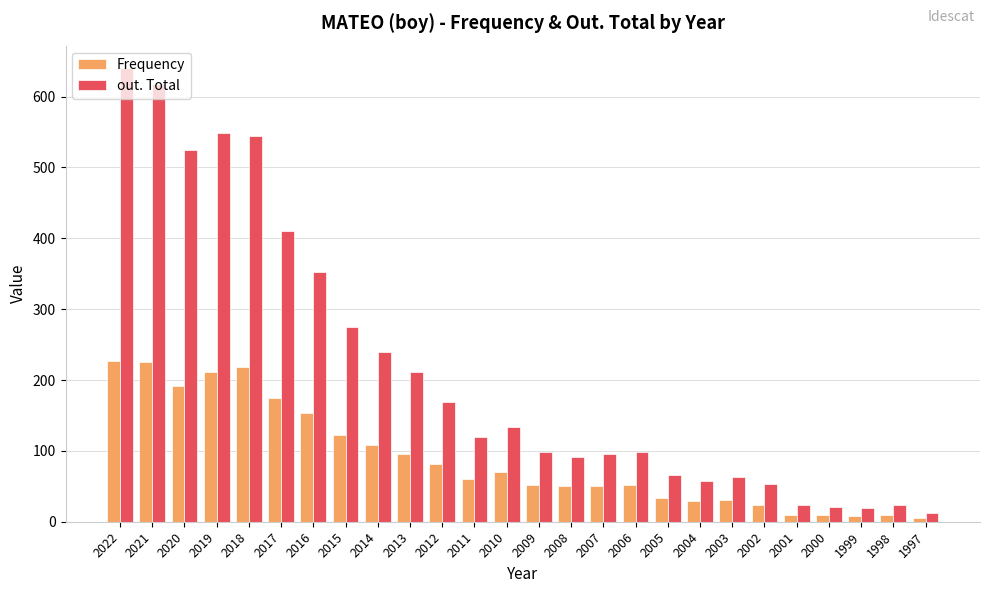

What is the difference between the second highest and minimum values in the Frequency series?

221